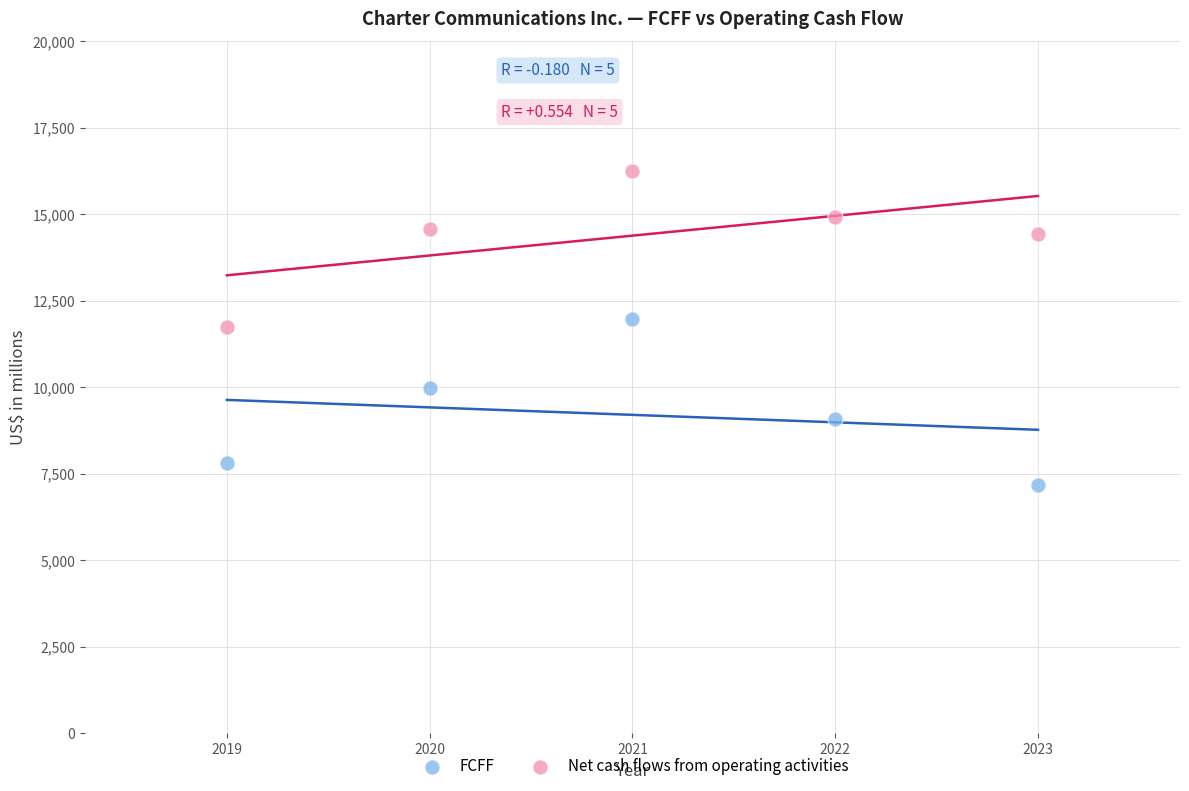

Which series reaches the maximum Y coordinate?

Net cash flows from operating activities